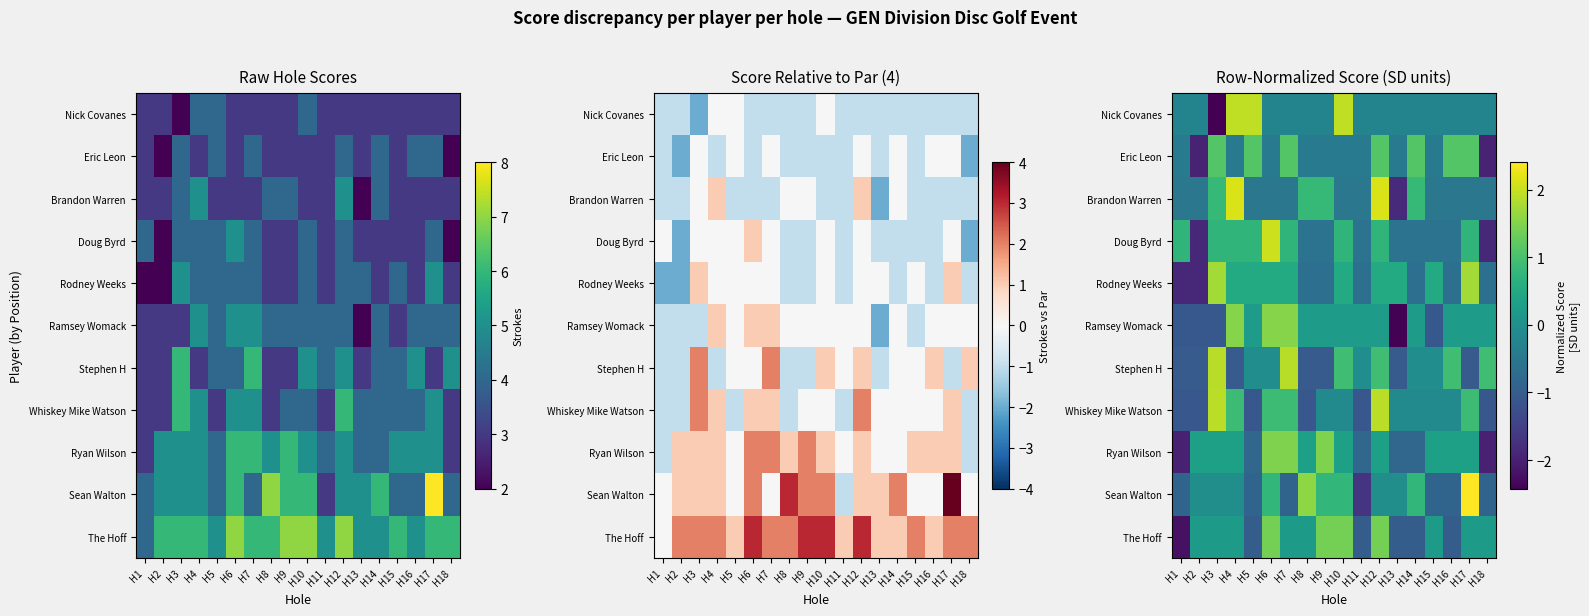

Is the value of The Hoff at H11 greater than the value of Ryan Wilson at H1?

Yes